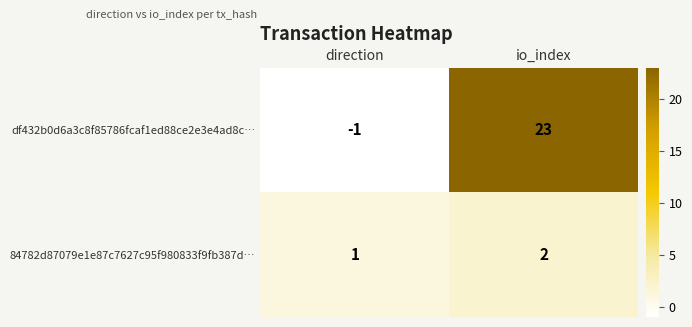

Rank the series by their average value, from highest to lowest.

df432b0d6a3c8f85786fcaf1ed88ce2e3e4ad8c…, 84782d87079e1e87c7627c95f980833f9fb387d…